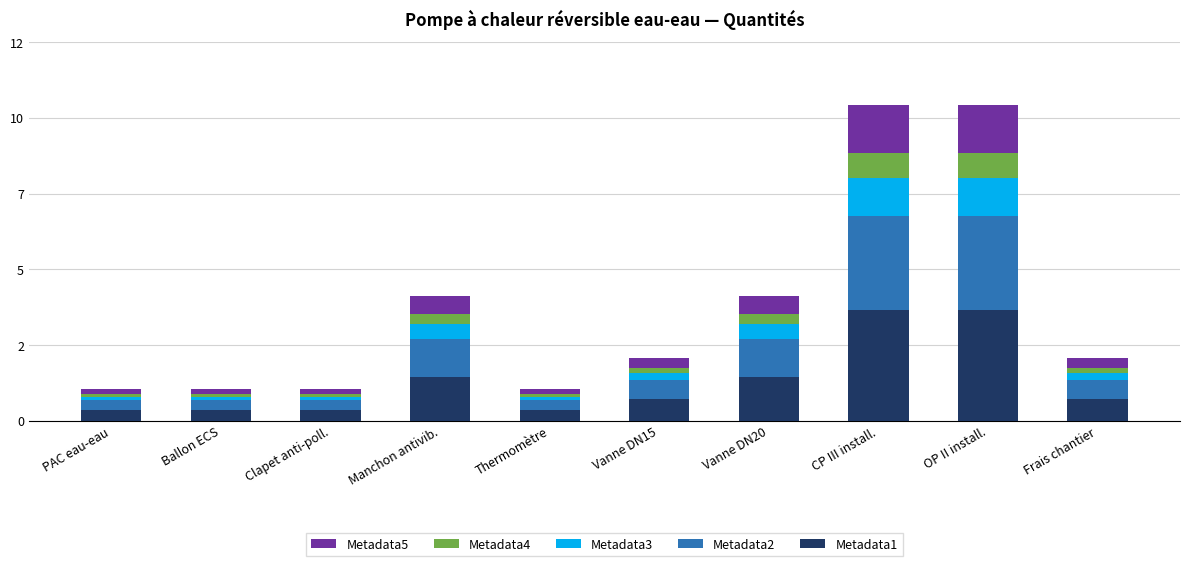

What are all the series names shown in the legend?

Metadata5, Metadata4, Metadata3, Metadata2, Metadata1